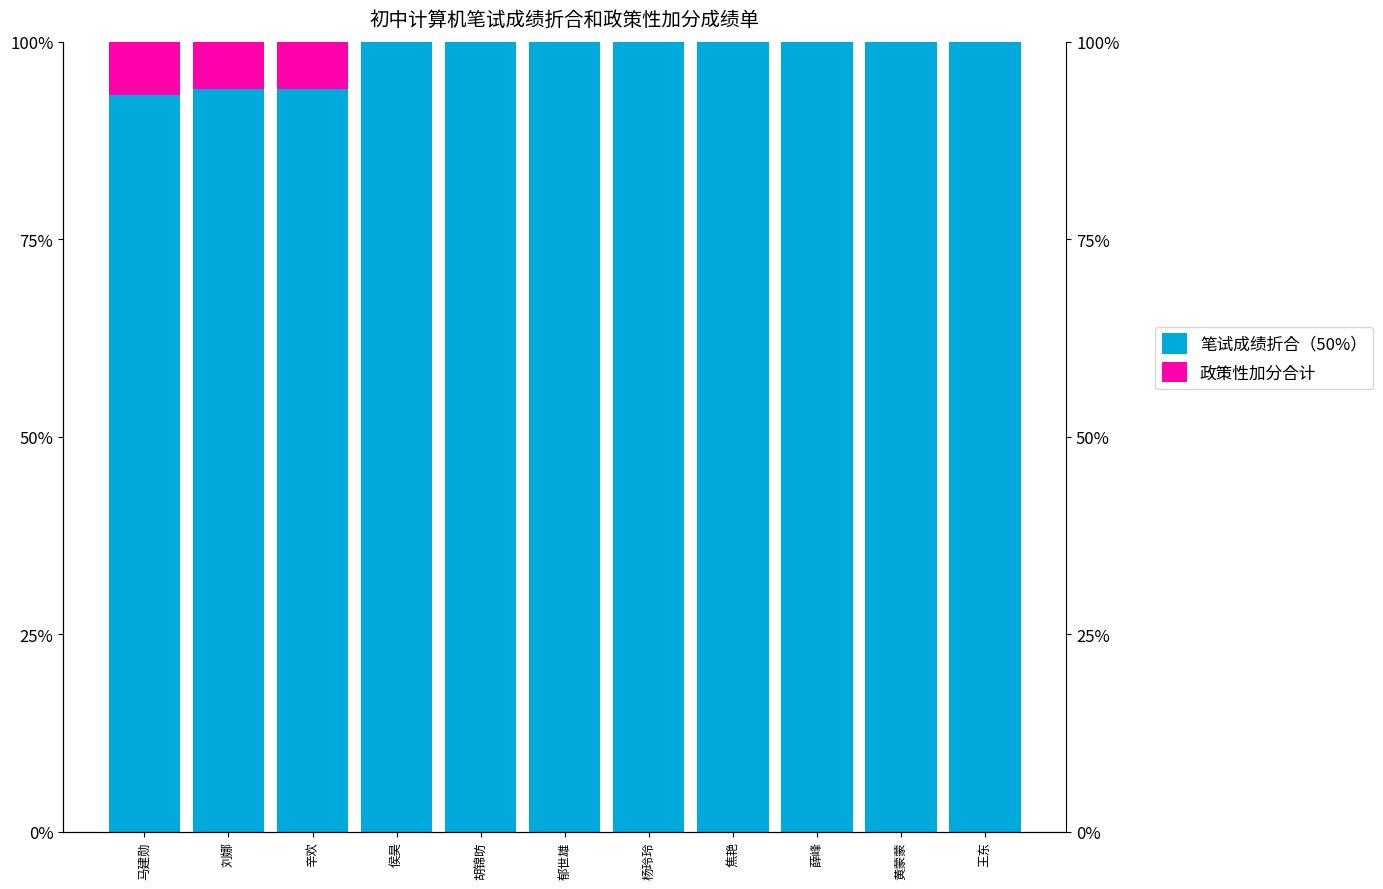

The 政策性加分合计 series shows 10.5 at 刘娜. True or false?

False